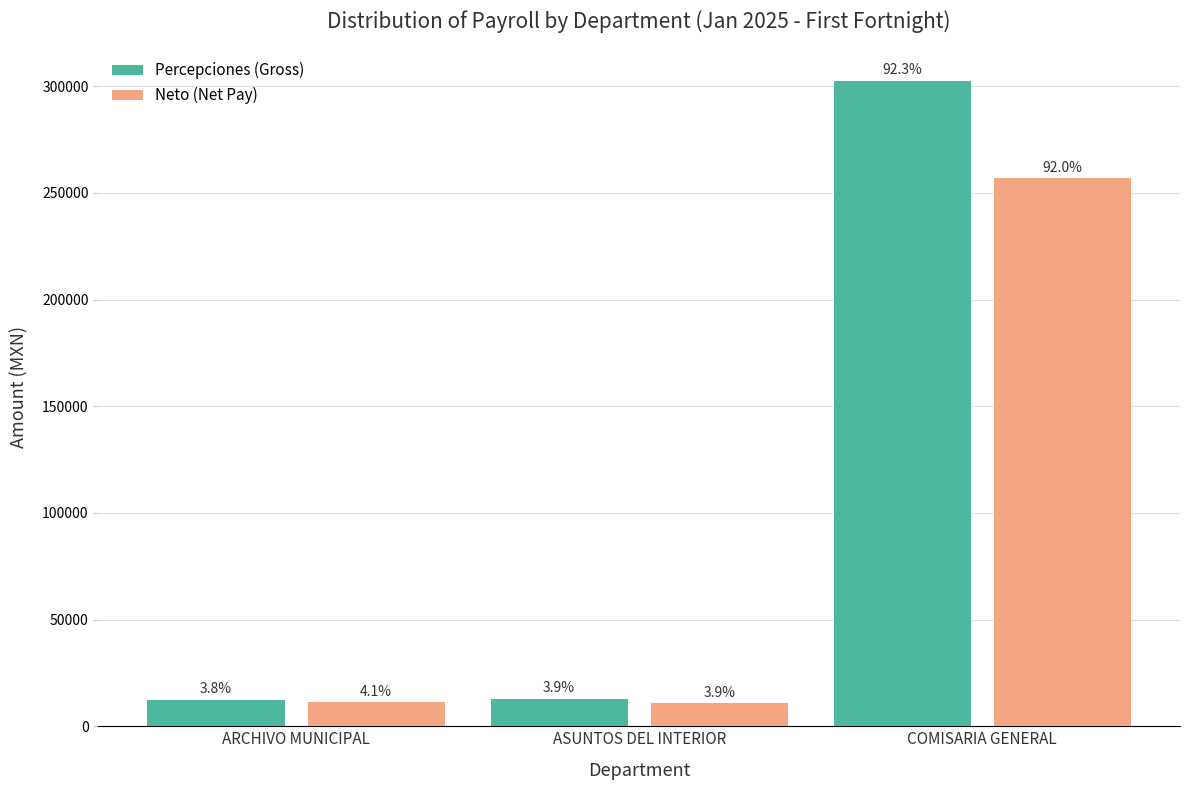

Which label corresponds to the largest value in the chart?

COMISARIA GENERAL